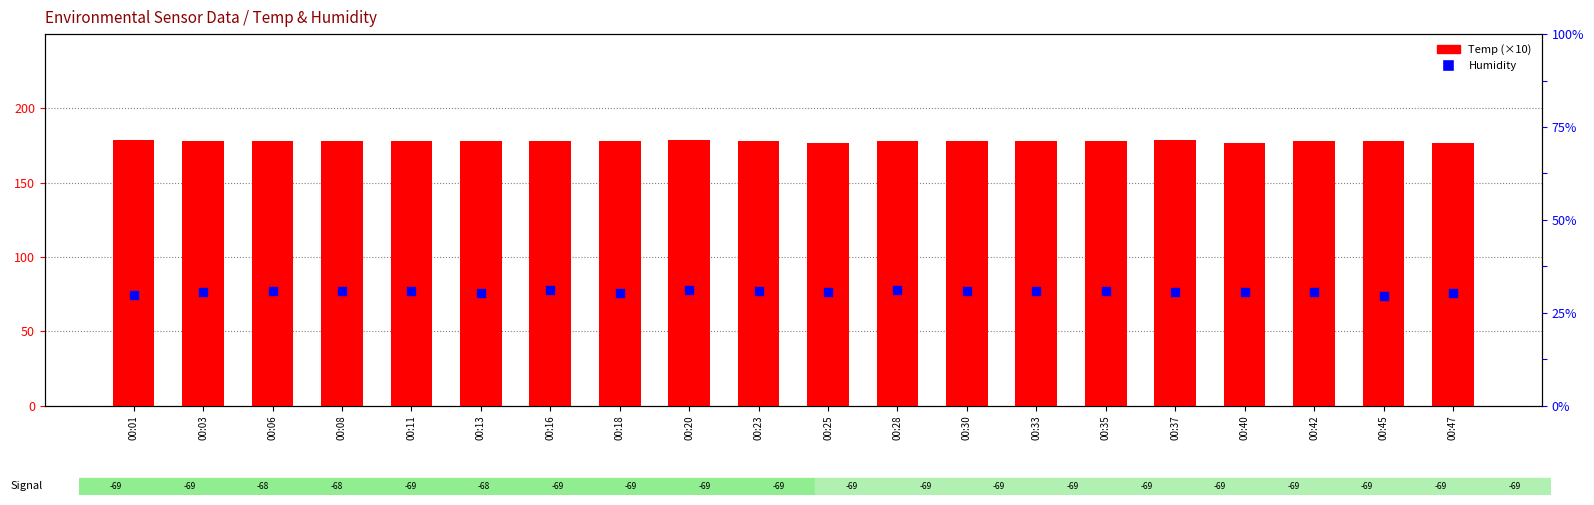

What are all the series names shown in the legend?

Temp (×10), Humidity